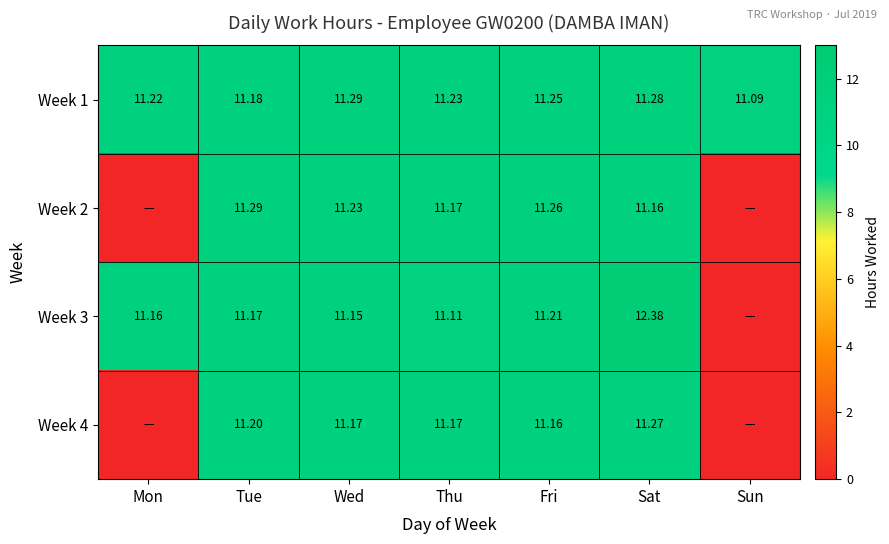

Is the value of Week 2 at Tue greater than the value of Week 4 at Fri?

Yes